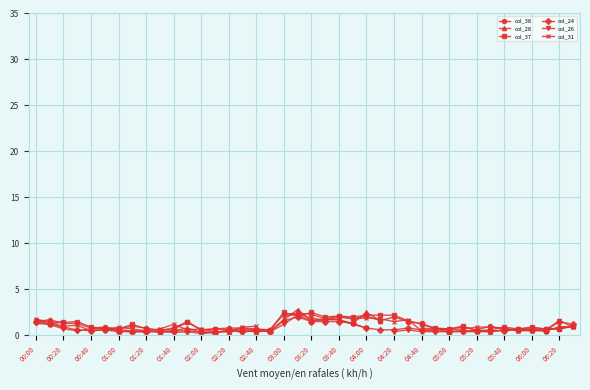

True or false: col_37 has a value of 0.9 at 06:00.

True